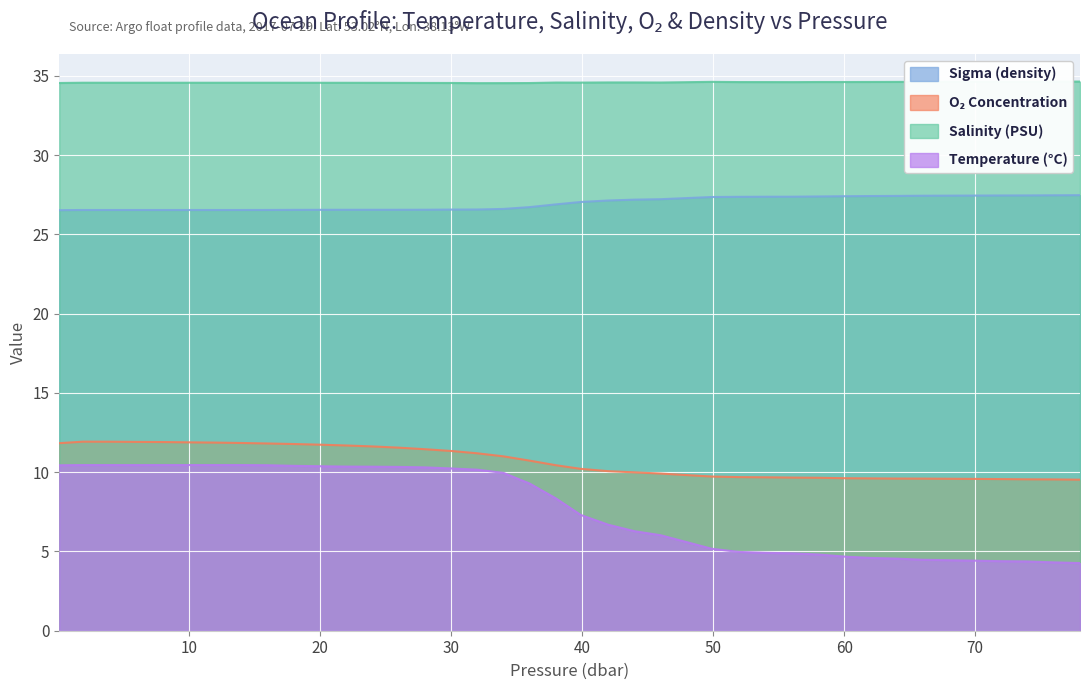

The value of s at 78.0 is 52.7. True or false?

False